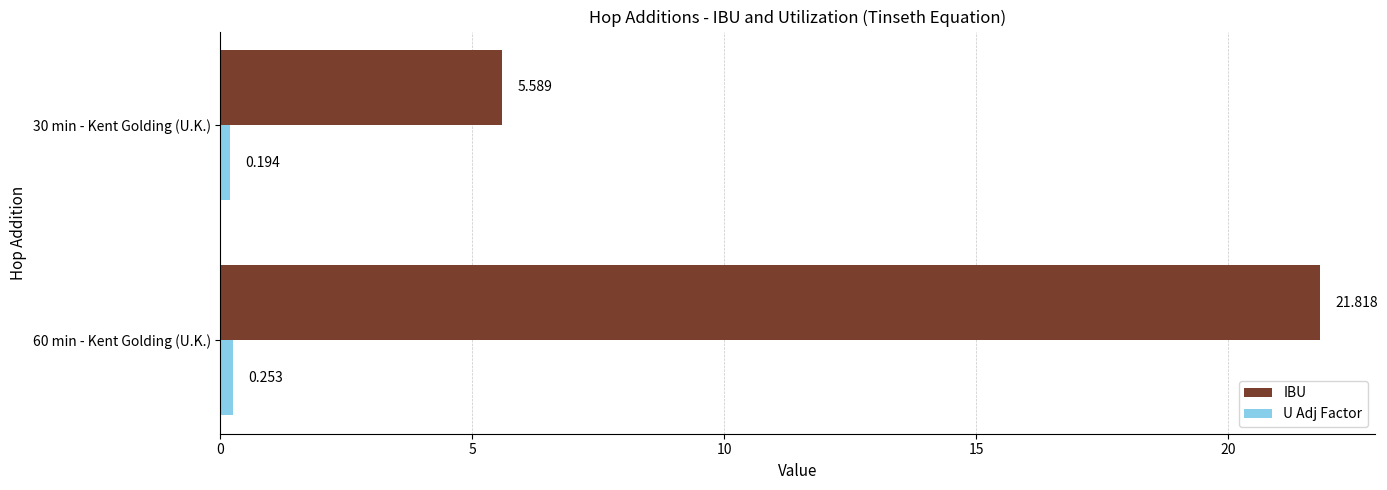

What are all the series names shown in the legend?

IBU, U Adj Factor